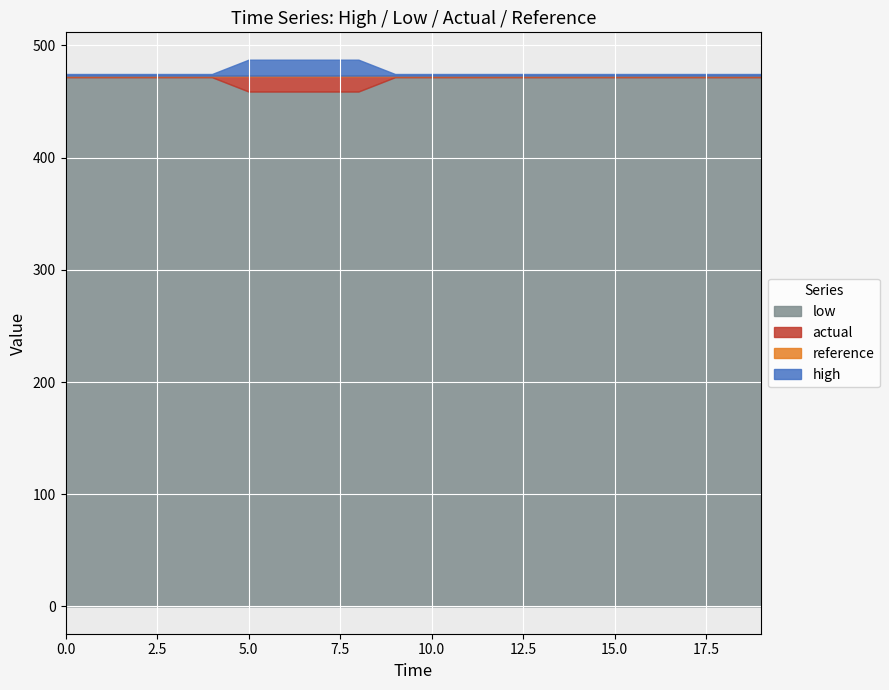

True or false: high and reference intersect in this chart.

False